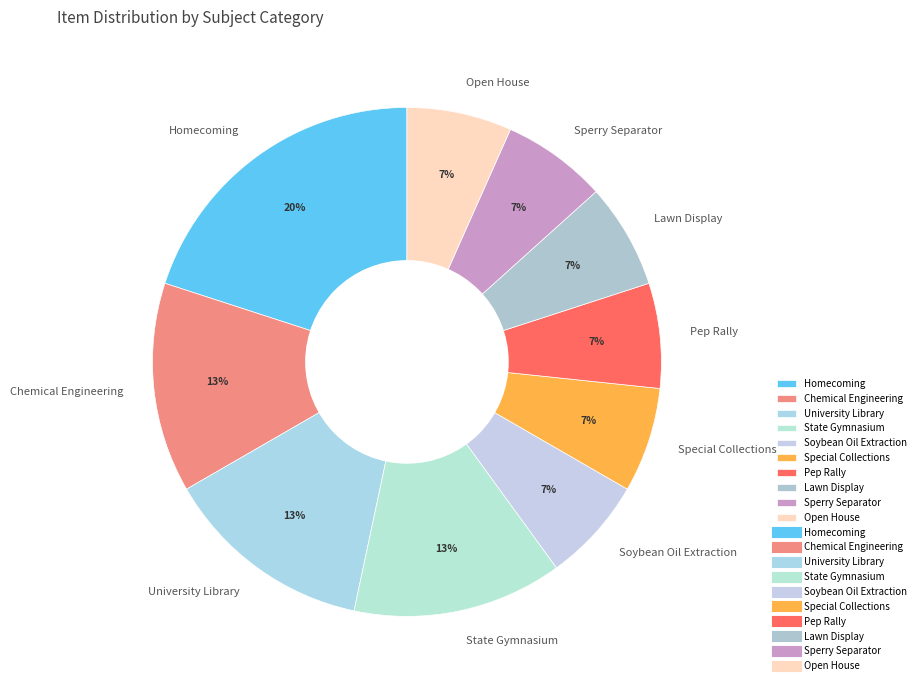

Is it true that State Gymnasium is 1% of the pie?

False